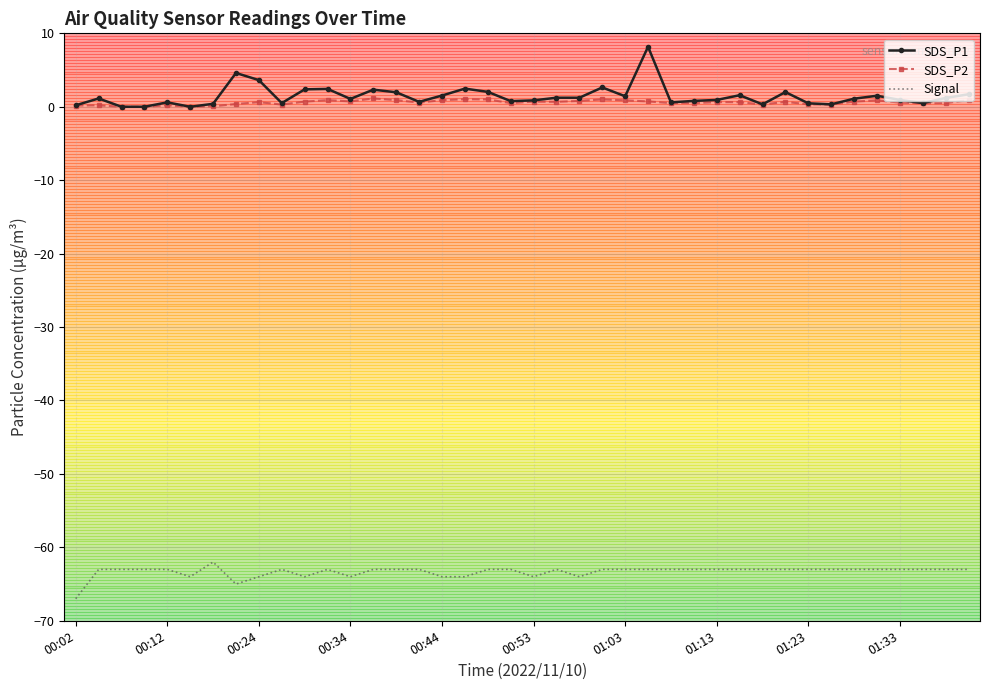

What is the maximum value shown in the chart?

8.2